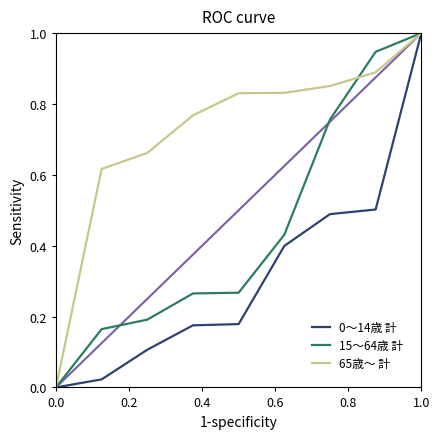

Which series has the largest total across all categories?

65歳～ 計